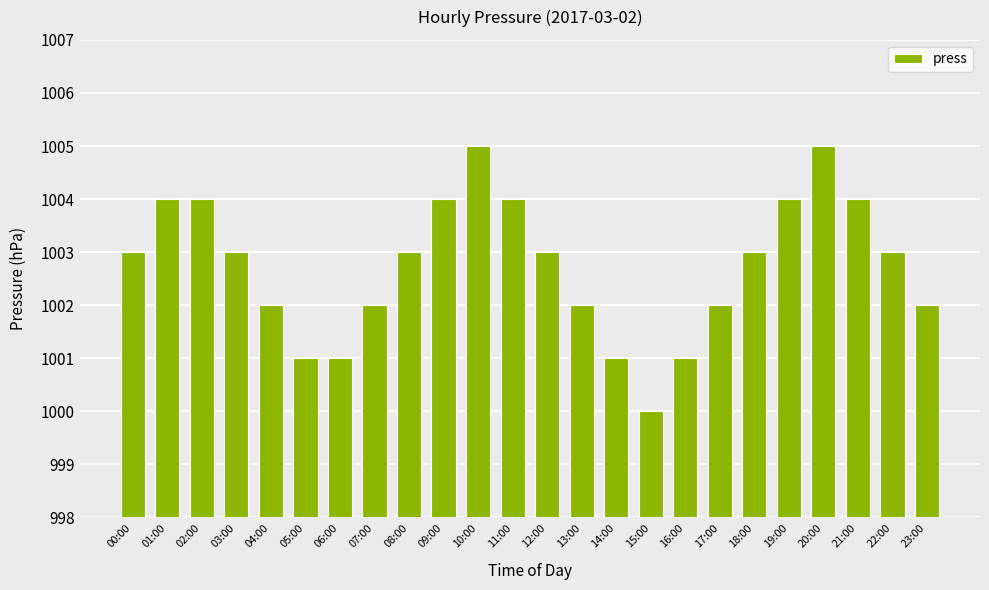

How many bars are there in total?

24